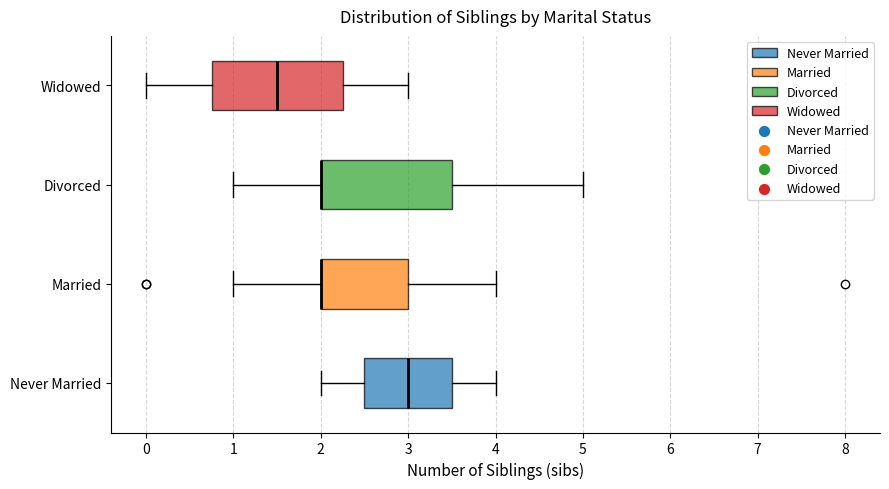

Where does the left whisker of the box for Widowed end on the x-axis? The values are not printed on the chart, so give them approximately, as read against the axis.

0.0